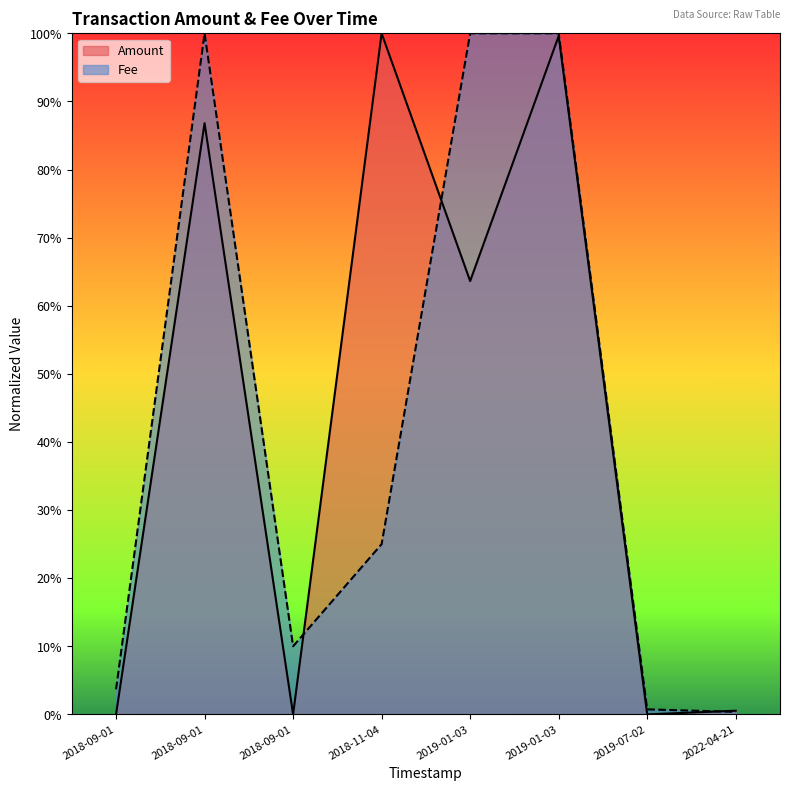

What position from the left is 2019-07-02 08:07?

7